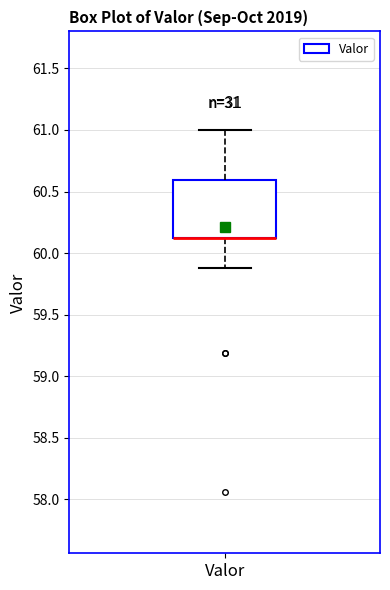

Where is the upper edge of the box for Valor on the y-axis? The values are not printed on the chart, so give them approximately, as read against the axis.

60.60